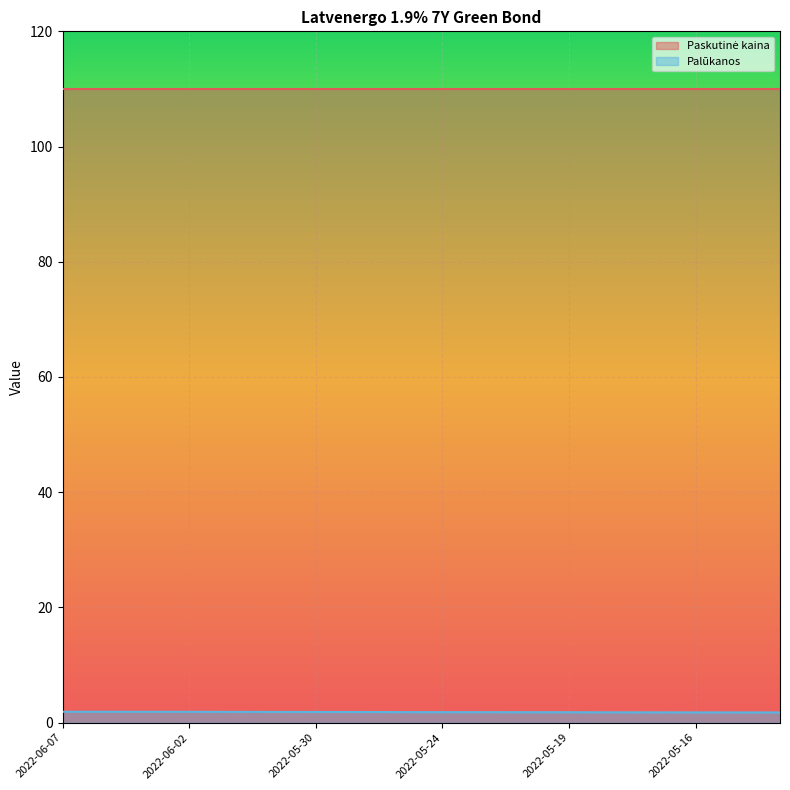

What is the label of the 18th point from the right?

2022-06-07